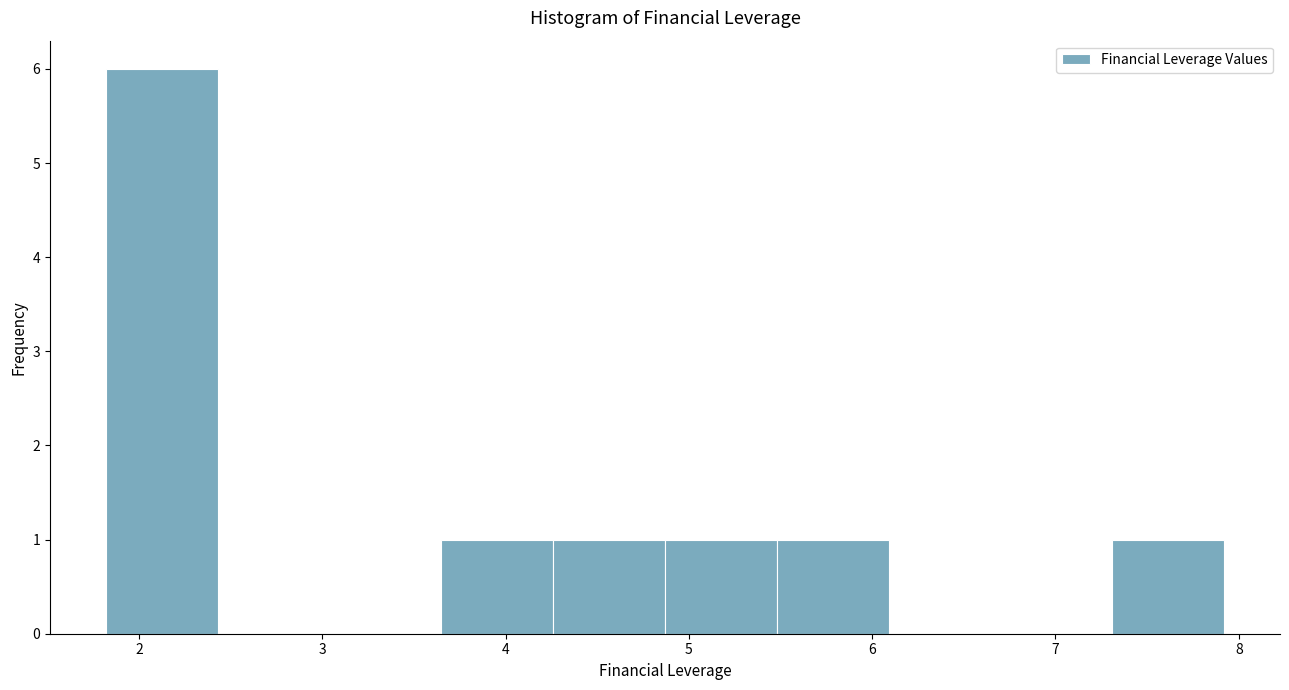

Reading left to right, list every bar in this chart as the range it spans on the x-axis followed by its height. Neither the bar edges nor the heights are printed on the chart, so give them approximately, as read against the axes.

1.82 to 2.43: 6
2.43 to 3.04: 0
3.04 to 3.65: 0
3.65 to 4.26: 1
4.26 to 4.87: 1
4.87 to 5.48: 1
5.48 to 6.09: 1
6.09 to 6.70: 0
6.70 to 7.31: 0
7.31 to 7.92: 1